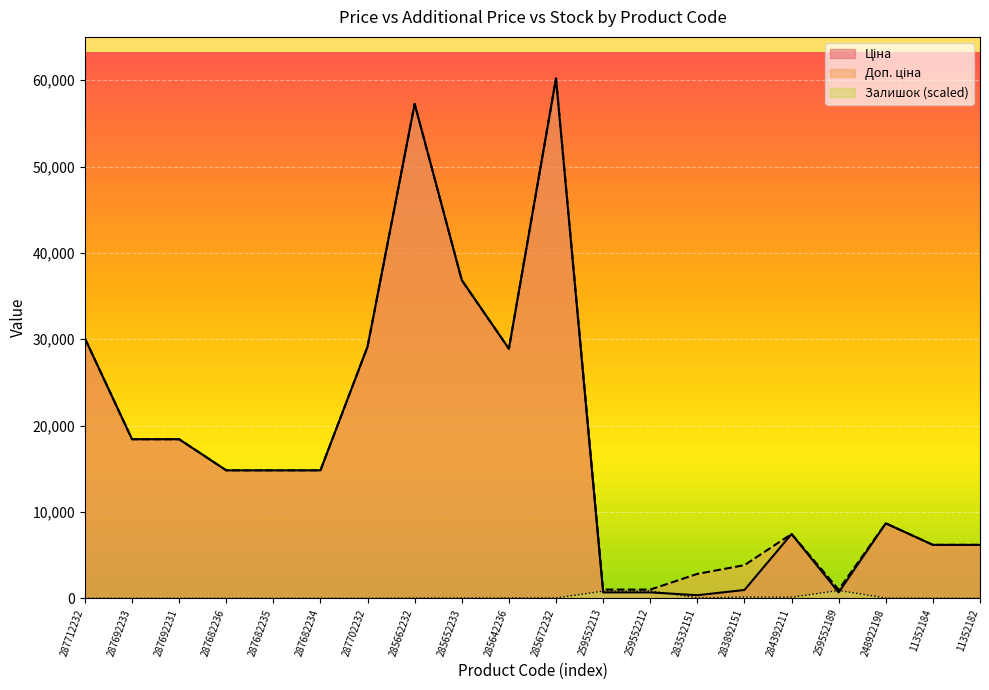

Which series has the largest total across all categories?

Доп. ціна